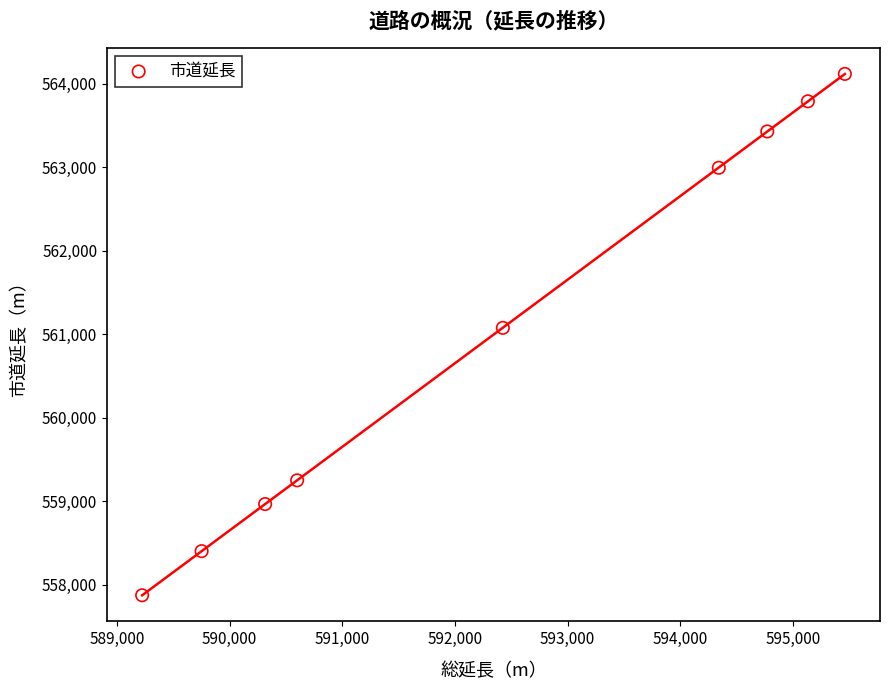

What Y value in the scatter plot is closest to 560993?

561074